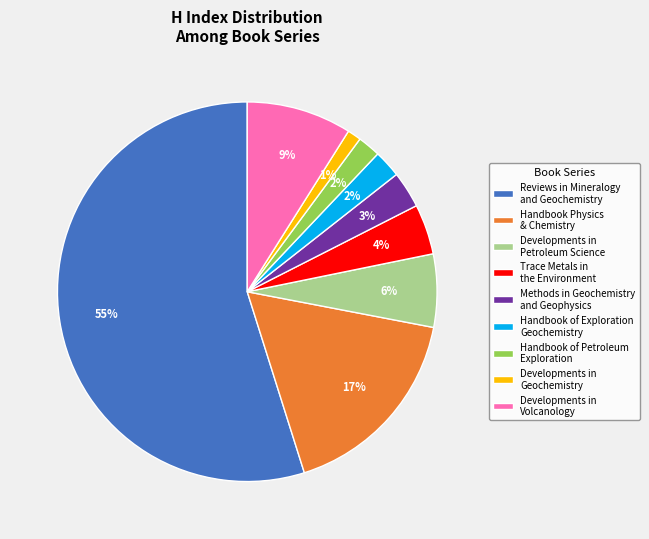

Which has a higher value, Handbook Physics & Chemistry or Handbook of Petroleum Exploration?

Handbook Physics & Chemistry